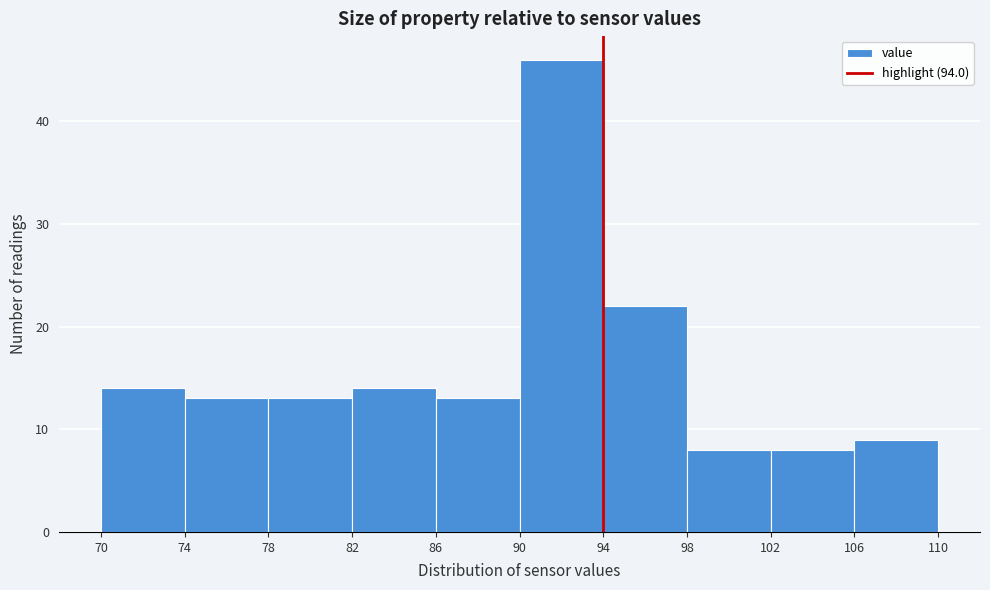

Over which range of the x-axis is the bar tallest?

90 to 94